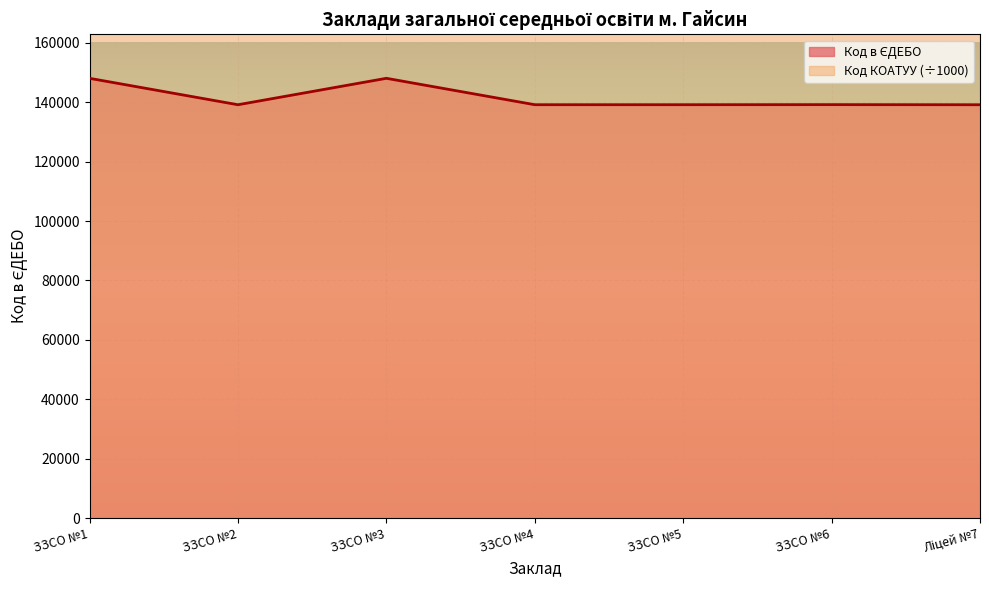

What is the label of the 7th point from the left?

Ліцей №7